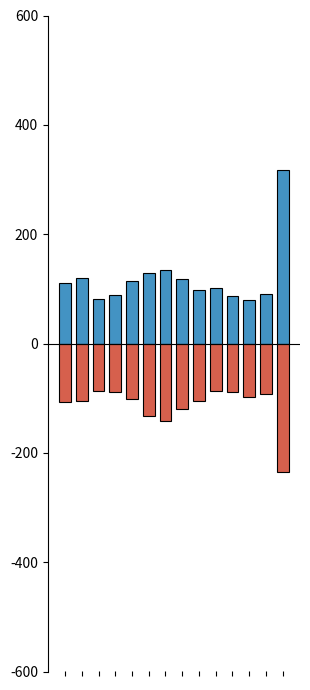

What is the approximate value of Males at 3?

-89